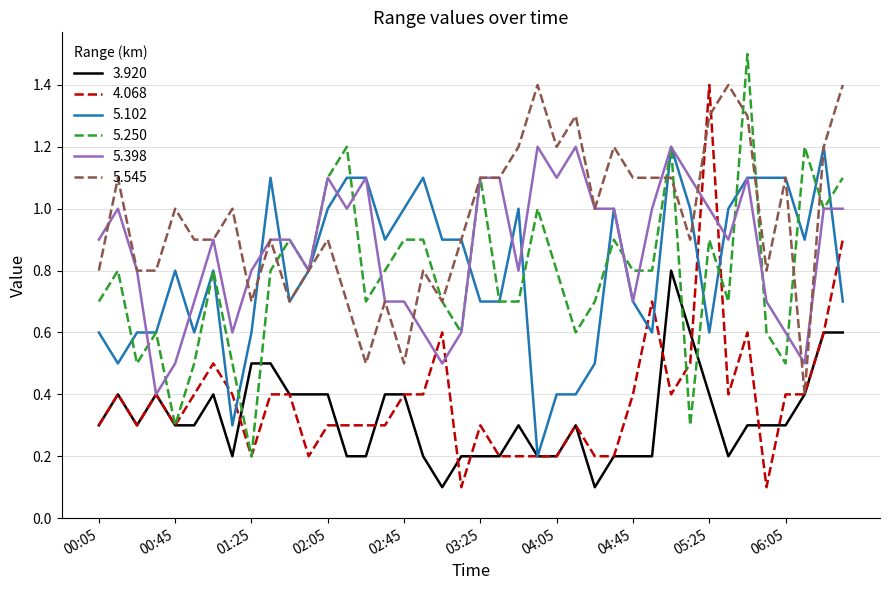

True or false: 4.068 and 5.398 cross at least once.

True